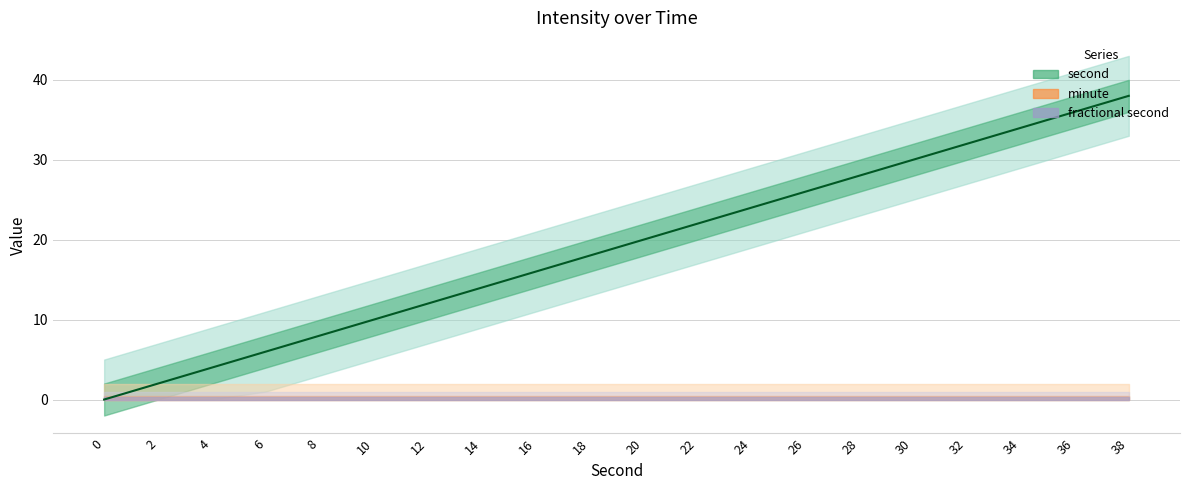

What is the change in value from 0 to 38?

+38